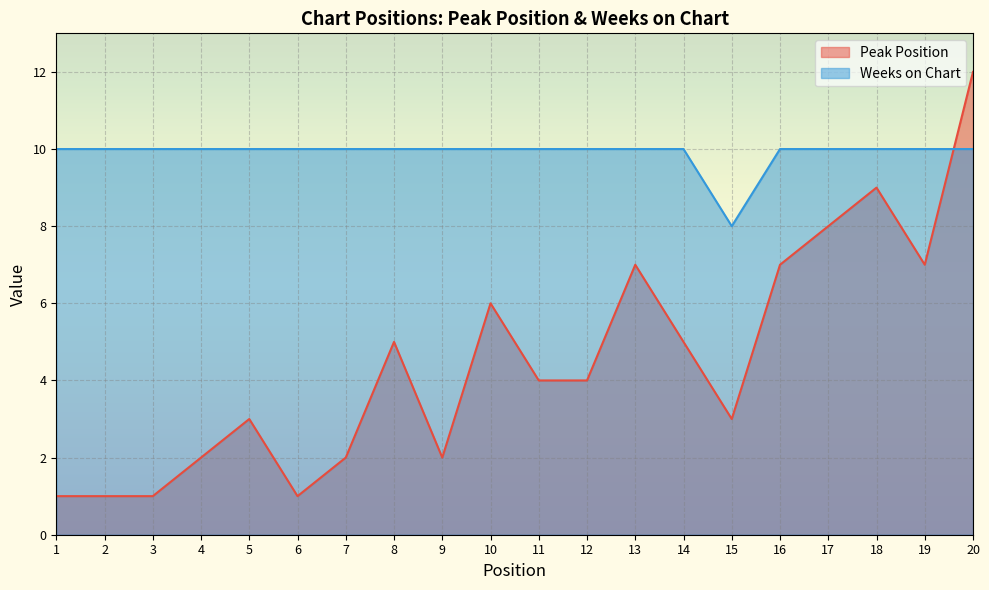

What is the sum of all Weeks on Chart values?

198